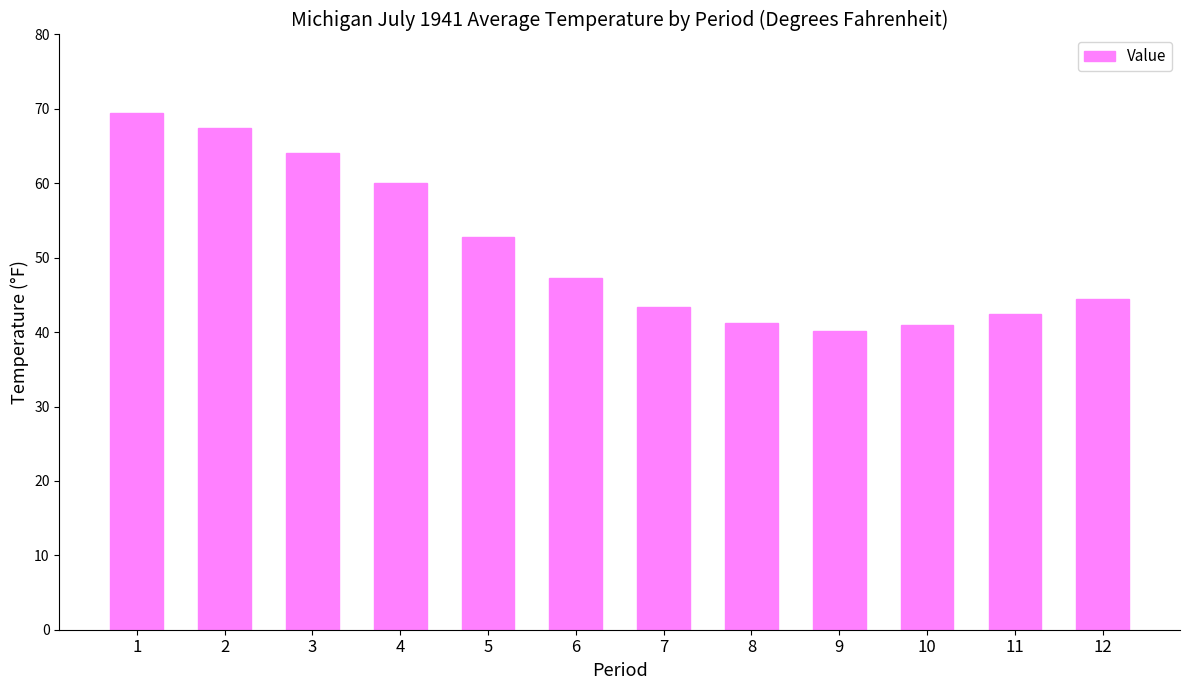

How many values exceed 47?

6